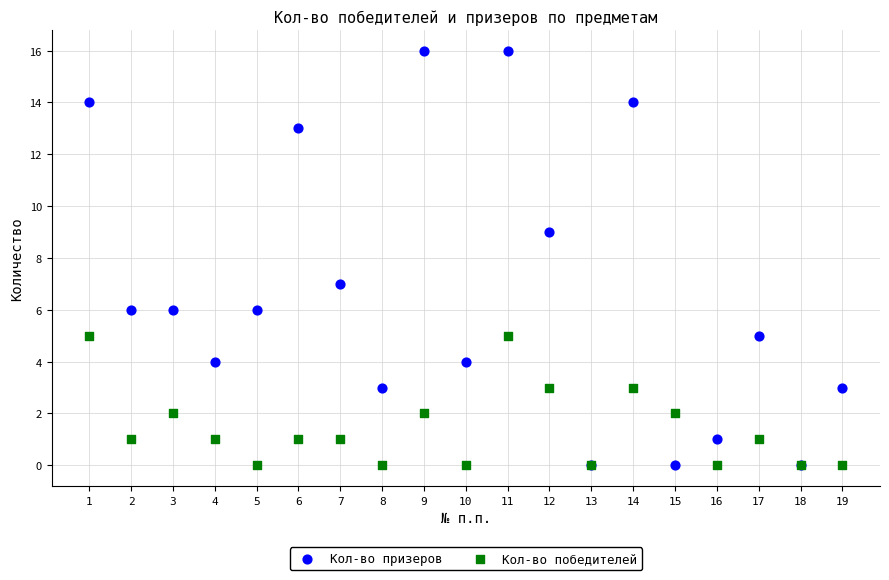

Which series contains the highest Y value?

Кол-во призеров